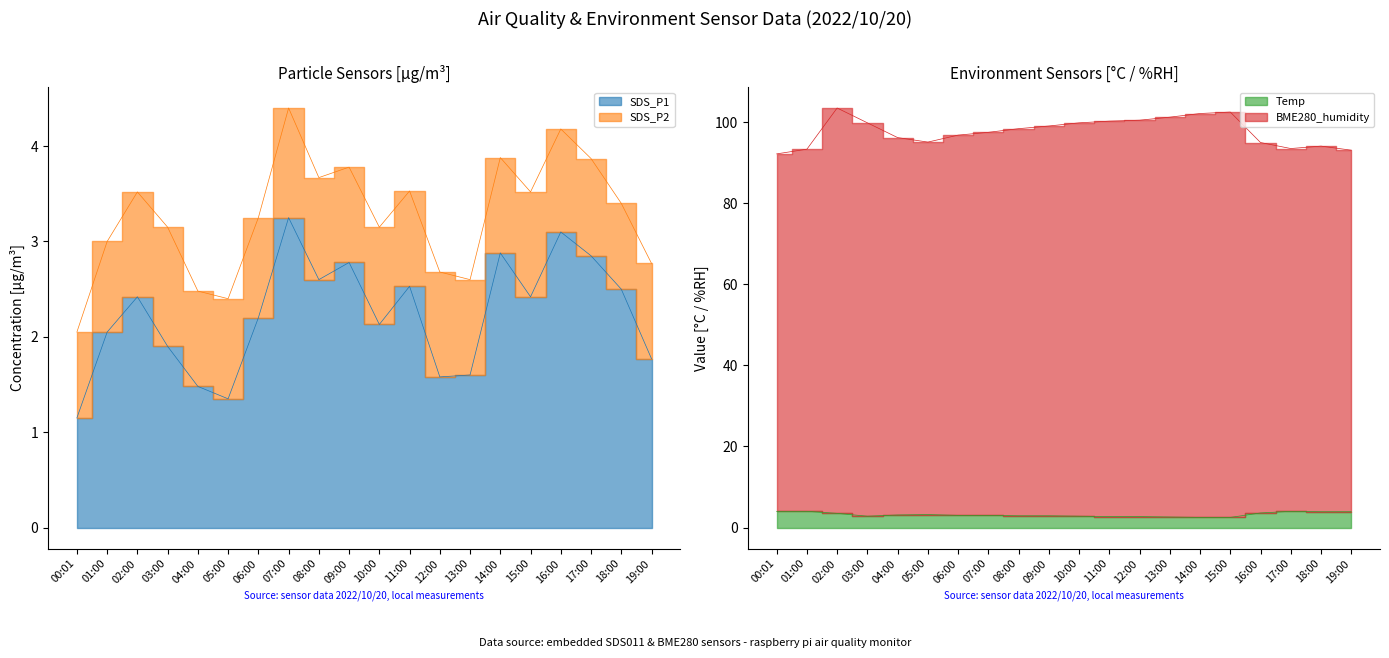

Between 07:00 and 17:00, which series saw the biggest shift?

BME280_humidity